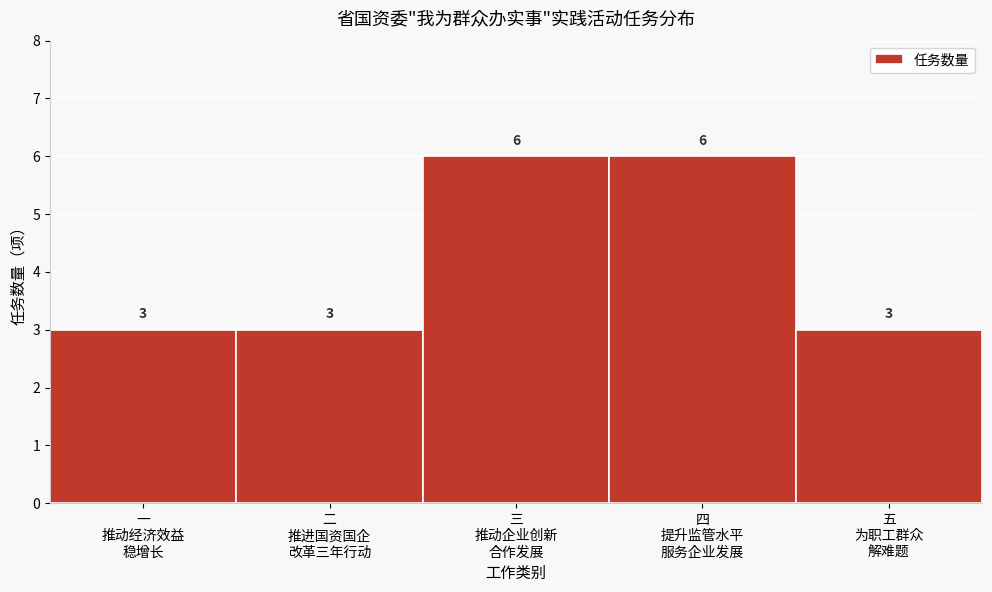

Reading right to left, list all the values displayed in this chart.

3	6	6	3	3